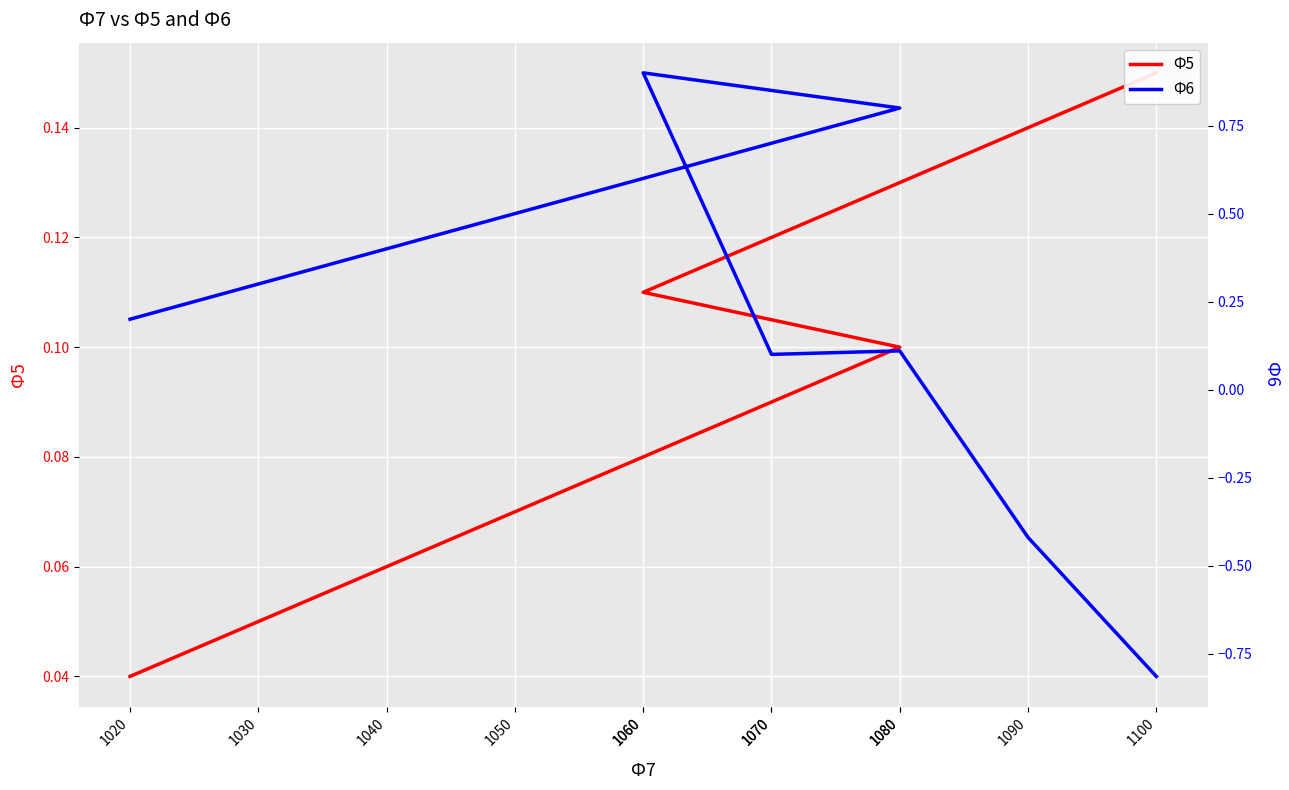

Reading right to left, list all the values displayed in this chart.

Ф5: 1100=0.1	1090=0.1	1080=0.1	1070=0.1	1060=0.1	1080=0.1	1070=0.1	1060=0.1	1050=0.1	1040=0.1	1030=0.1	1020=0.0
Ф6: 1100=-0.8	1090=-0.4	1080=0.1	1070=0.1	1060=0.9	1080=0.8	1070=0.7	1060=0.6	1050=0.5	1040=0.4	1030=0.3	1020=0.2